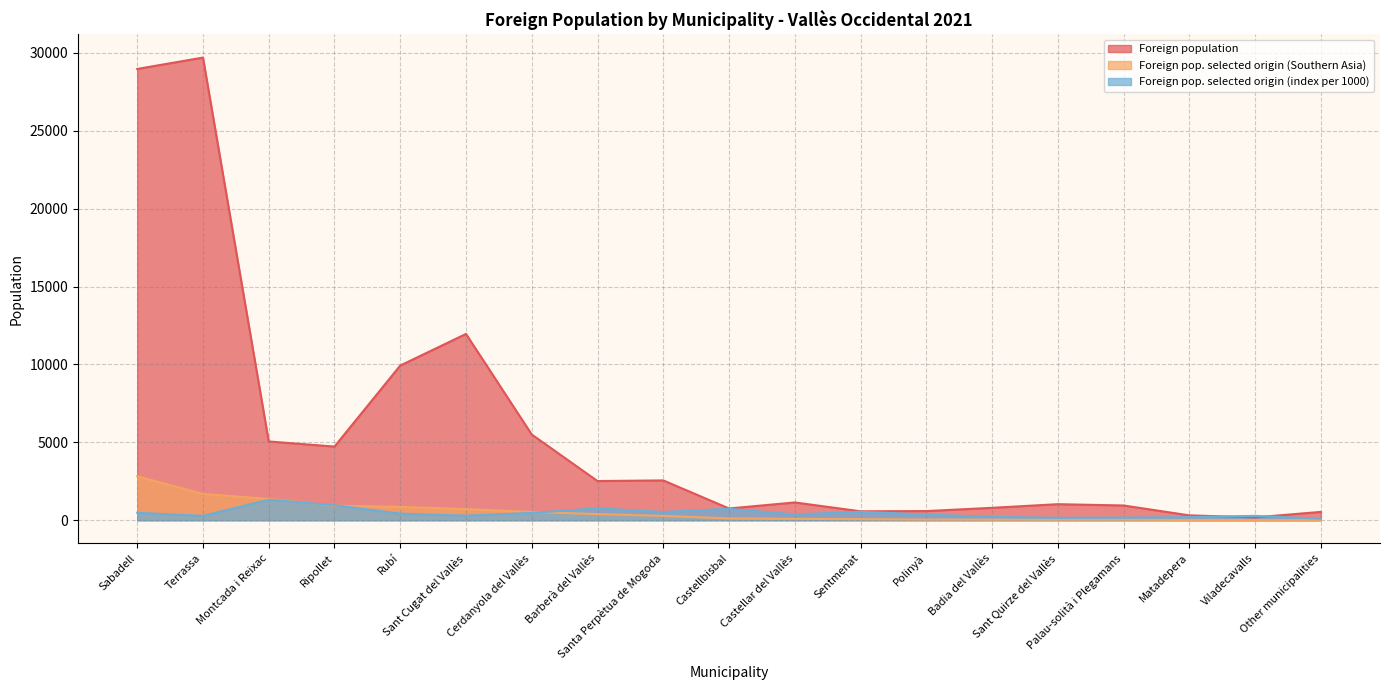

At which label does Foreign pop. selected origin (col4) reach its minimum?

Other municipalities